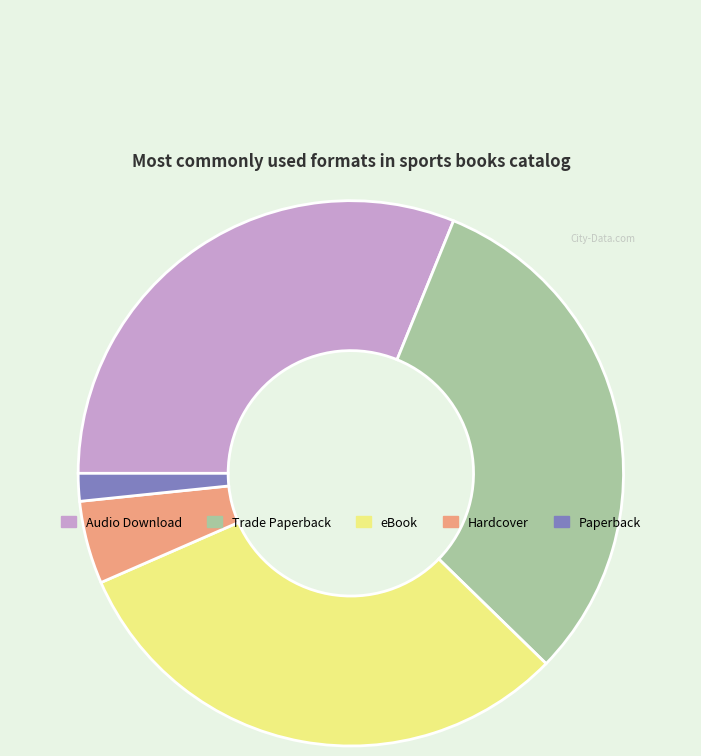

Is it true that Trade Paperback is 25% of the pie?

False